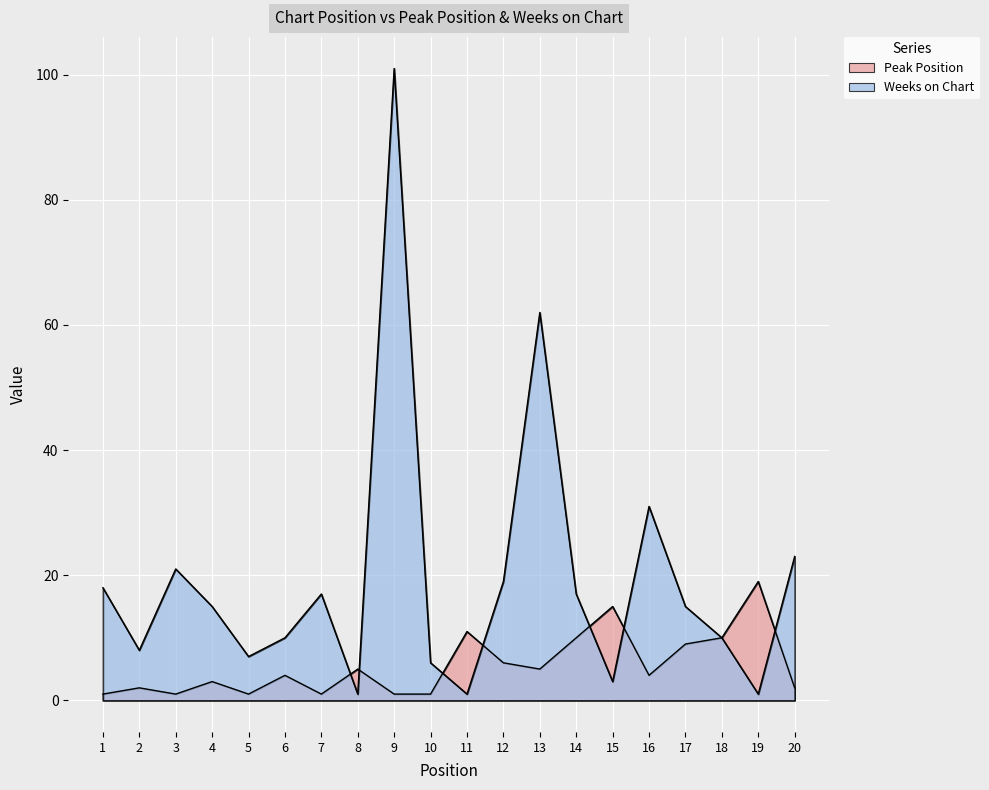

How many intersections are there between Weeks on Chart and Peak Position?

7